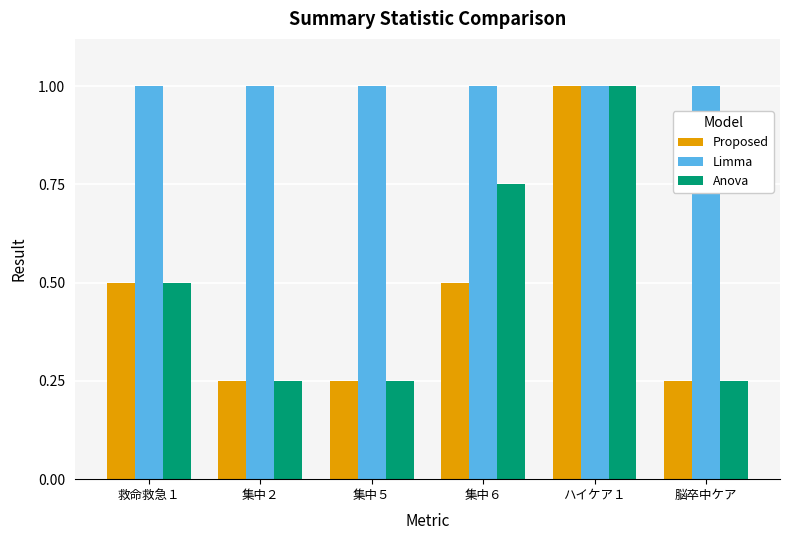

What is the label of the 5th bar from the right?

集中２